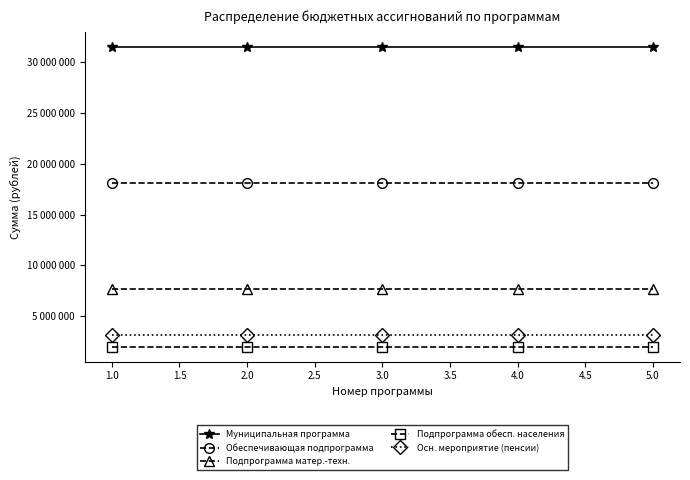

True or false: Осн. мероприятие (пенсии) has more than 2 interior local peaks.

False